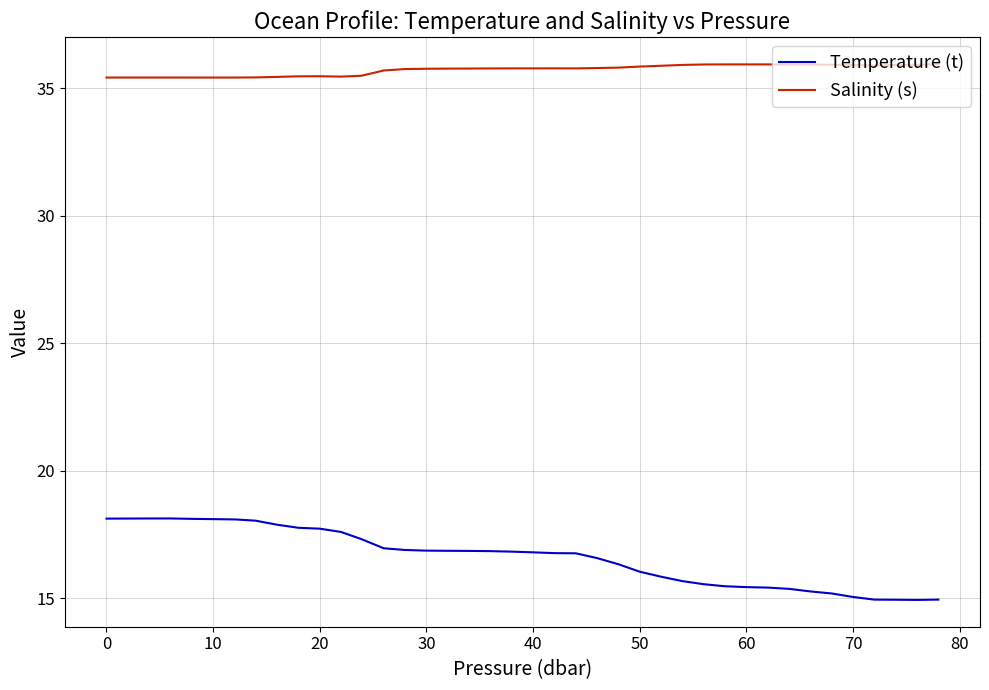

Rank the series by their average value, from lowest to highest.

Temperature (t), Salinity (s)